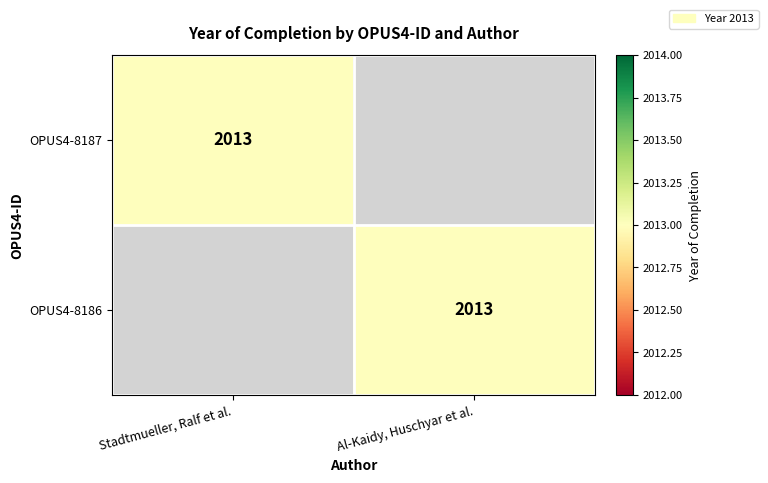

What is the total value across all series at Al-Kaidy, Huschyar et al.?

2013